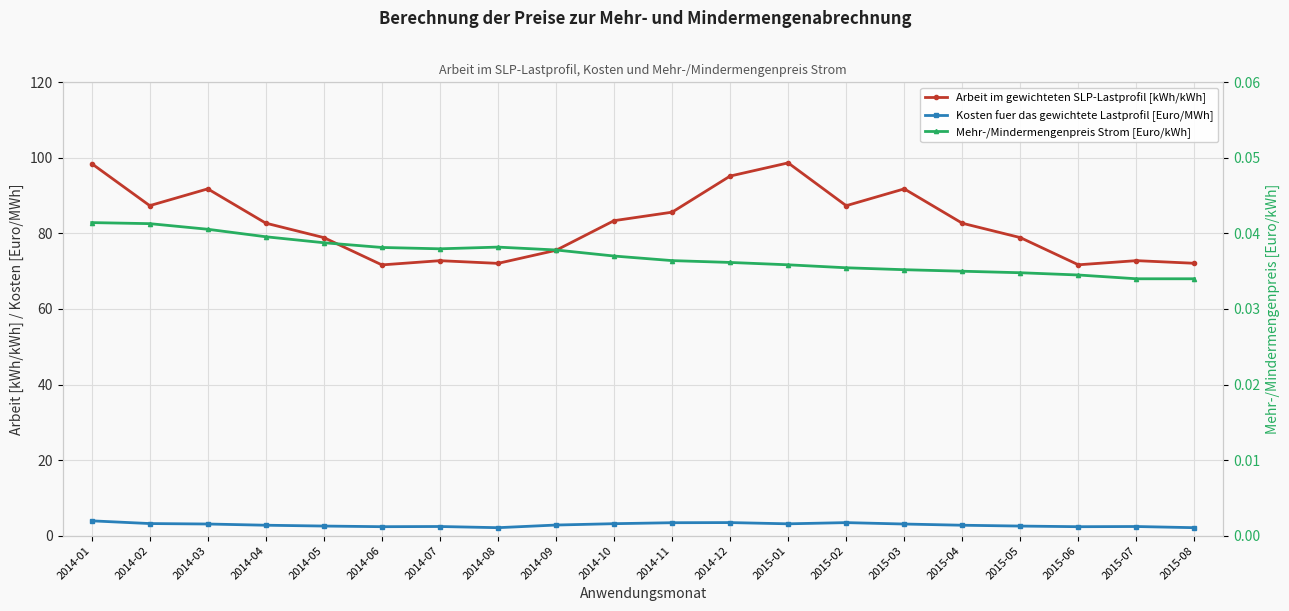

At which label does Arbeit im gewichteten SLP-Lastprofil [kWh/kWh] reach its peak?

2015-01